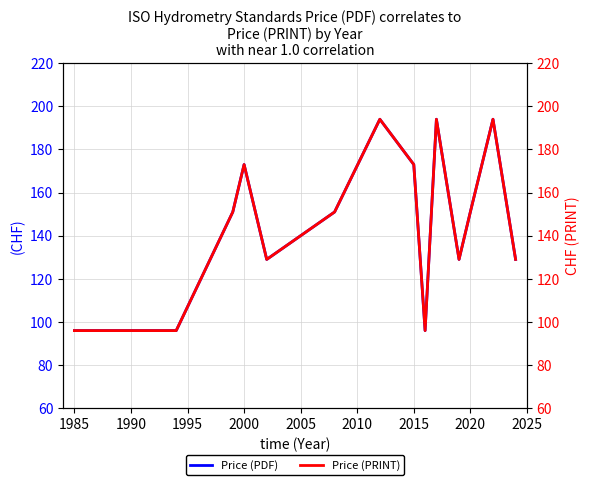

How many data points in Price (PRINT) are less than 151?

8